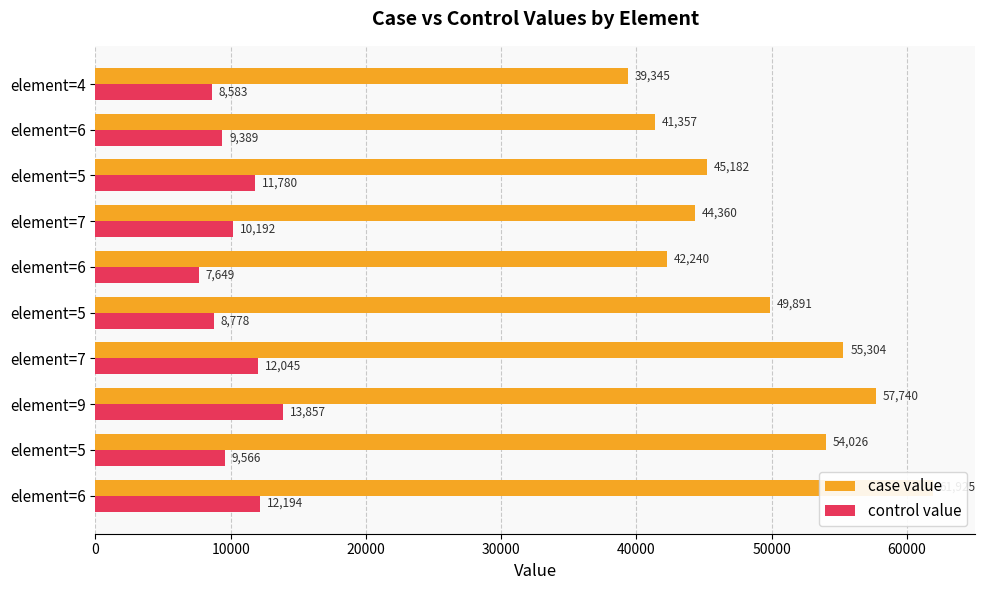

What is the maximum value for case value?

61924.8